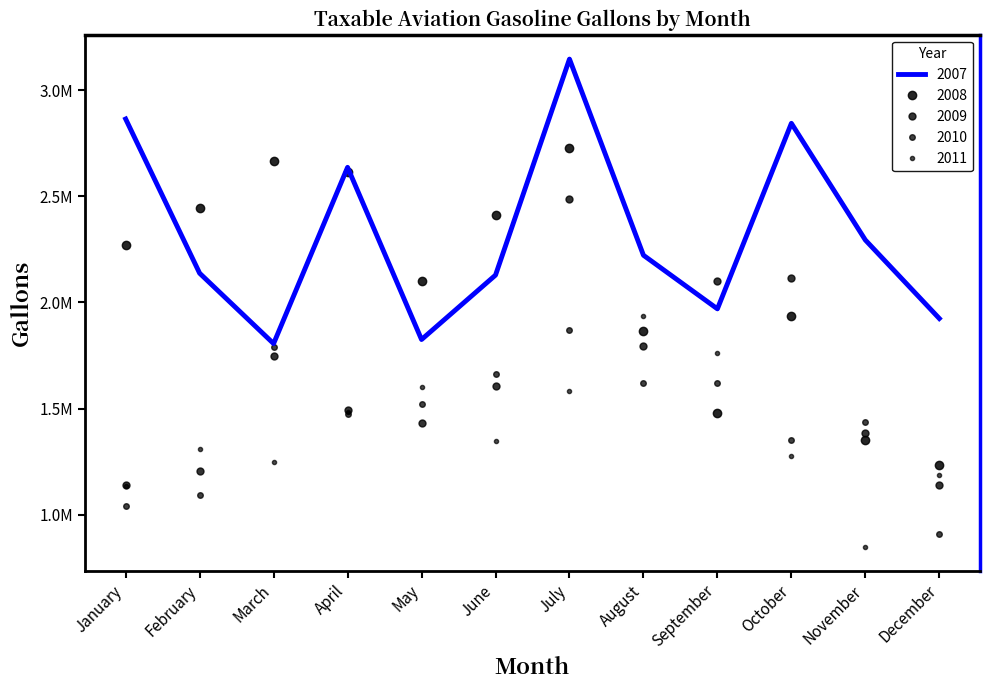

At which category does 2011 reach its first local peak?

February